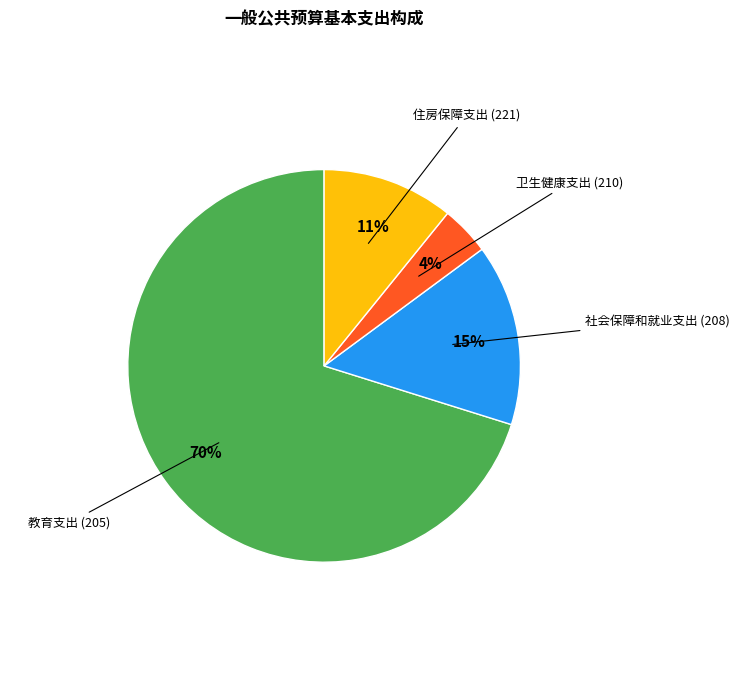

What is the ratio of the value at 卫生健康支出 (210) to the value at 住房保障支出 (221)?

0.4